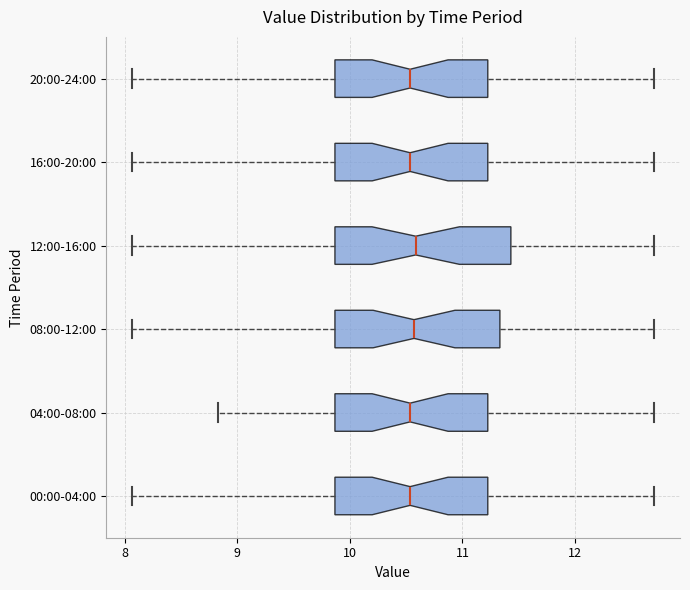

Where is the right edge of the box for 12:00-16:00 on the x-axis? The values are not printed on the chart, so give them approximately, as read against the axis.

11.4